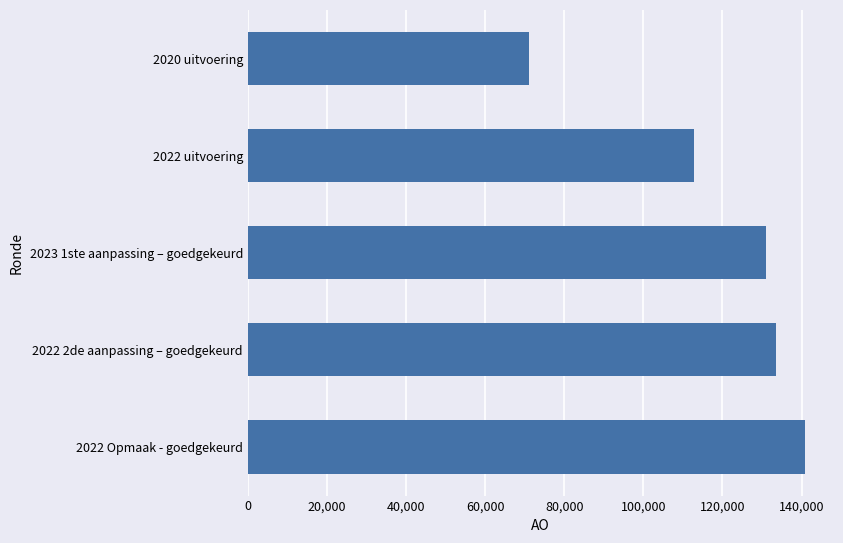

What is the change in value from 2022 uitvoering to 2020 uitvoering?

-41699